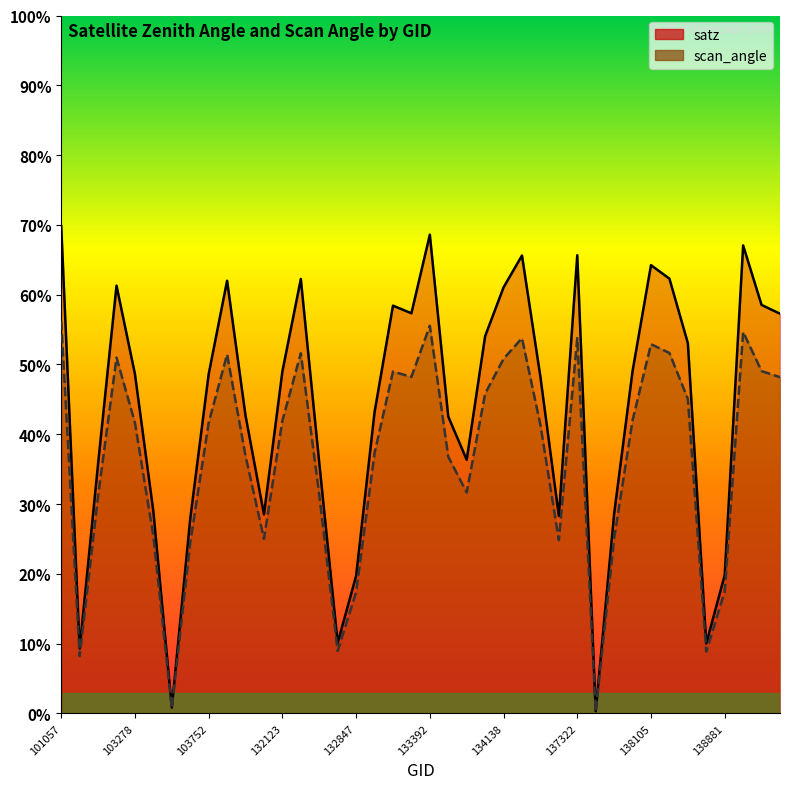

At which category is the sum across all series the highest?

101057